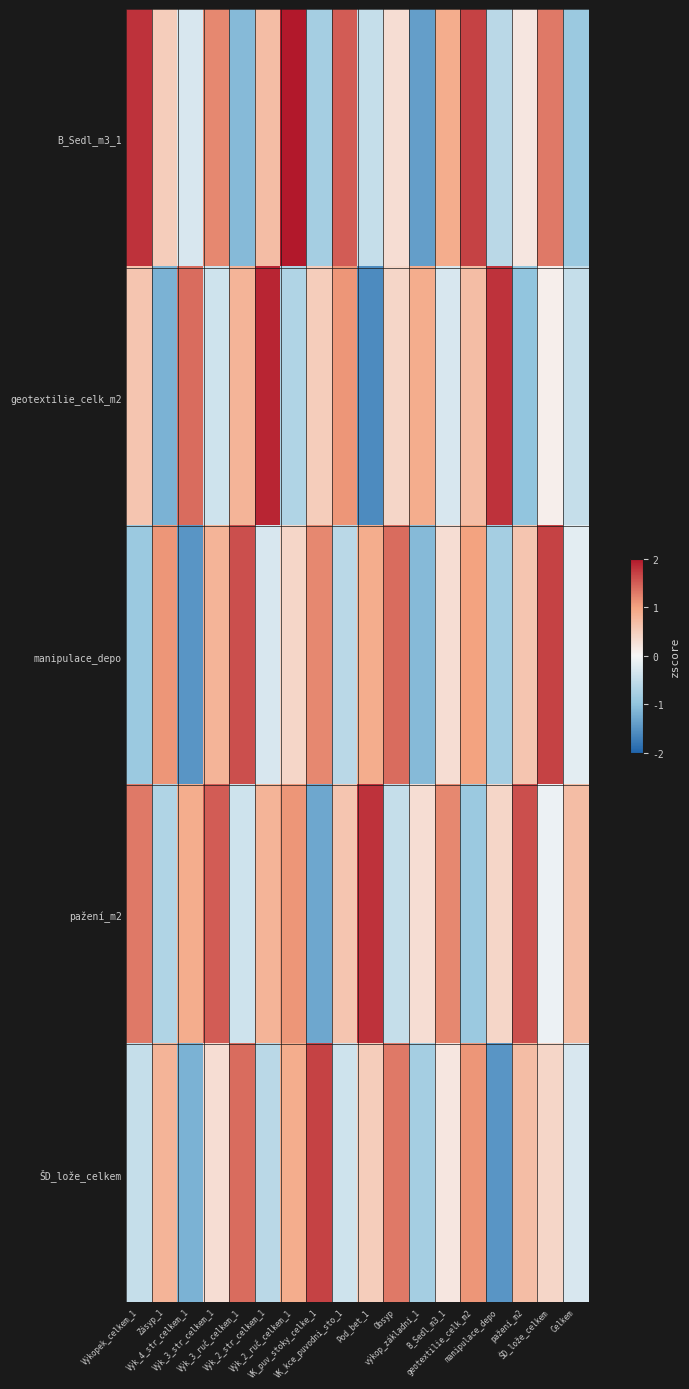

Reading right to left, what are all the values shown in this chart?

B_Sedl_m3_1: Celkem=-0.9	ŠD_lože_celkem=1.3	pažení_m2=0.2	manipulace_depo=-0.6	geotextilie_celk_m2=1.7	B_Sedl_m3_1=0.9	výkop_základní_1=-1.4	Obsyp=0.3	Pod_bet_1=-0.5	VK_kce_puvodni_sto_1=1.5	VK_puv_stoky_celke_1=-0.8	Výk_2_ruč_celkem_1=2.0	Výk_2_str_celkem_1=0.7	Výk_3_ruč_celkem_1=-1.1	Výk_3_str_celkem_1=1.2	Výk_4_str_celkem_1=-0.3	Zásyp_1=0.5	Výkopek_celkem_1=1.8
geotextilie_celk_m2: Celkem=-0.5	ŠD_lože_celkem=0.1	pažení_m2=-1.0	manipulace_depo=1.8	geotextilie_celk_m2=0.7	B_Sedl_m3_1=-0.3	výkop_základní_1=0.9	Obsyp=0.4	Pod_bet_1=-1.6	VK_kce_puvodni_sto_1=1.1	VK_puv_stoky_celke_1=0.5	Výk_2_ruč_celkem_1=-0.7	Výk_2_str_celkem_1=1.9	Výk_3_ruč_celkem_1=0.8	Výk_3_str_celkem_1=-0.4	Výk_4_str_celkem_1=1.4	Zásyp_1=-1.2	Výkopek_celkem_1=0.6
manipulace_depo: Celkem=-0.2	ŠD_lože_celkem=1.7	pažení_m2=0.6	manipulace_depo=-0.8	geotextilie_celk_m2=1.0	B_Sedl_m3_1=0.3	výkop_základní_1=-1.1	Obsyp=1.4	Pod_bet_1=0.9	VK_kce_puvodni_sto_1=-0.6	VK_puv_stoky_celke_1=1.2	Výk_2_ruč_celkem_1=0.4	Výk_2_str_celkem_1=-0.3	Výk_3_ruč_celkem_1=1.6	Výk_3_str_celkem_1=0.8	Výk_4_str_celkem_1=-1.5	Zásyp_1=1.1	Výkopek_celkem_1=-0.9
pažení_m2: Celkem=0.7	ŠD_lože_celkem=-0.1	pažení_m2=1.6	manipulace_depo=0.4	geotextilie_celk_m2=-0.9	B_Sedl_m3_1=1.2	výkop_základní_1=0.3	Obsyp=-0.5	Pod_bet_1=1.8	VK_kce_puvodni_sto_1=0.6	VK_puv_stoky_celke_1=-1.3	Výk_2_ruč_celkem_1=1.1	Výk_2_str_celkem_1=0.8	Výk_3_ruč_celkem_1=-0.4	Výk_3_str_celkem_1=1.5	Výk_4_str_celkem_1=0.9	Zásyp_1=-0.7	Výkopek_celkem_1=1.3
ŠD_lože_celkem: Celkem=-0.3	ŠD_lože_celkem=0.4	pažení_m2=0.7	manipulace_depo=-1.5	geotextilie_celk_m2=1.1	B_Sedl_m3_1=0.2	výkop_základní_1=-0.8	Obsyp=1.3	Pod_bet_1=0.5	VK_kce_puvodni_sto_1=-0.4	VK_puv_stoky_celke_1=1.7	Výk_2_ruč_celkem_1=0.9	Výk_2_str_celkem_1=-0.6	Výk_3_ruč_celkem_1=1.4	Výk_3_str_celkem_1=0.3	Výk_4_str_celkem_1=-1.2	Zásyp_1=0.8	Výkopek_celkem_1=-0.5